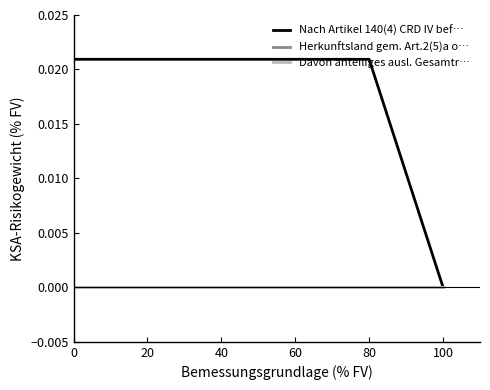

At how many categories does at least one series exceed 0?

5